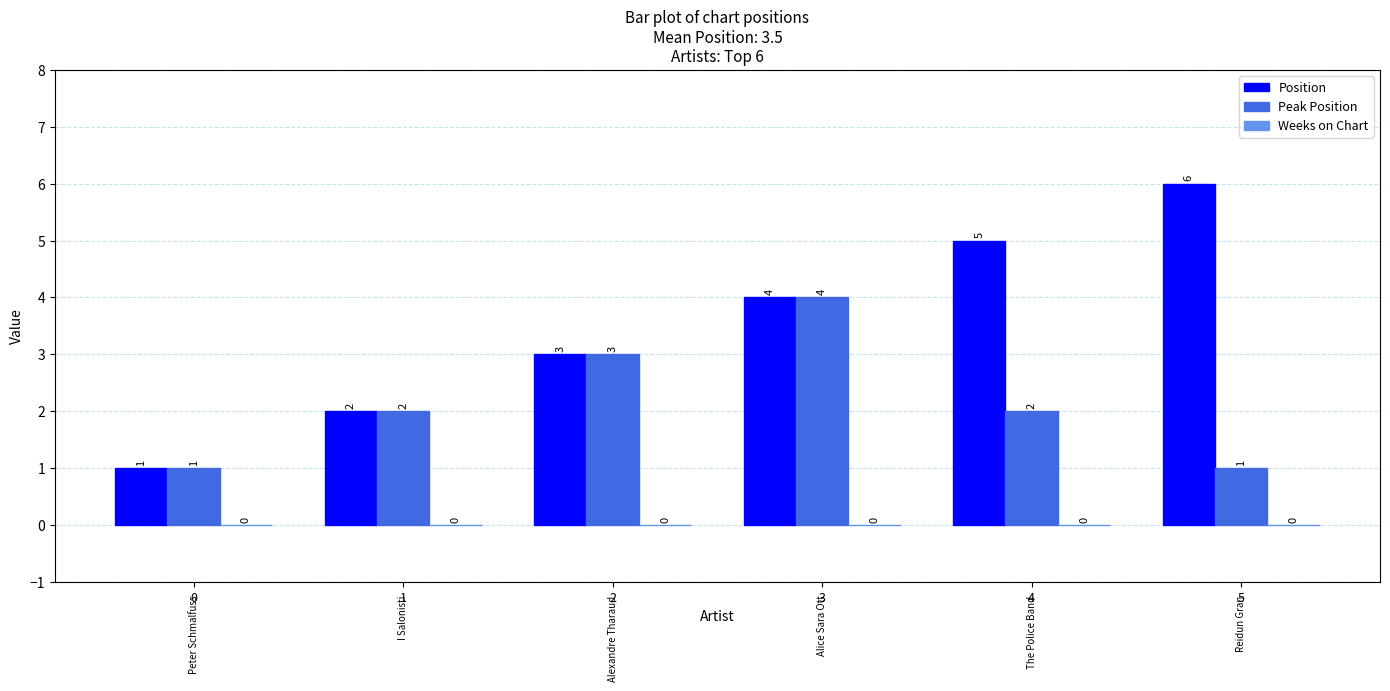

Which category has the highest value in the Position series?

5